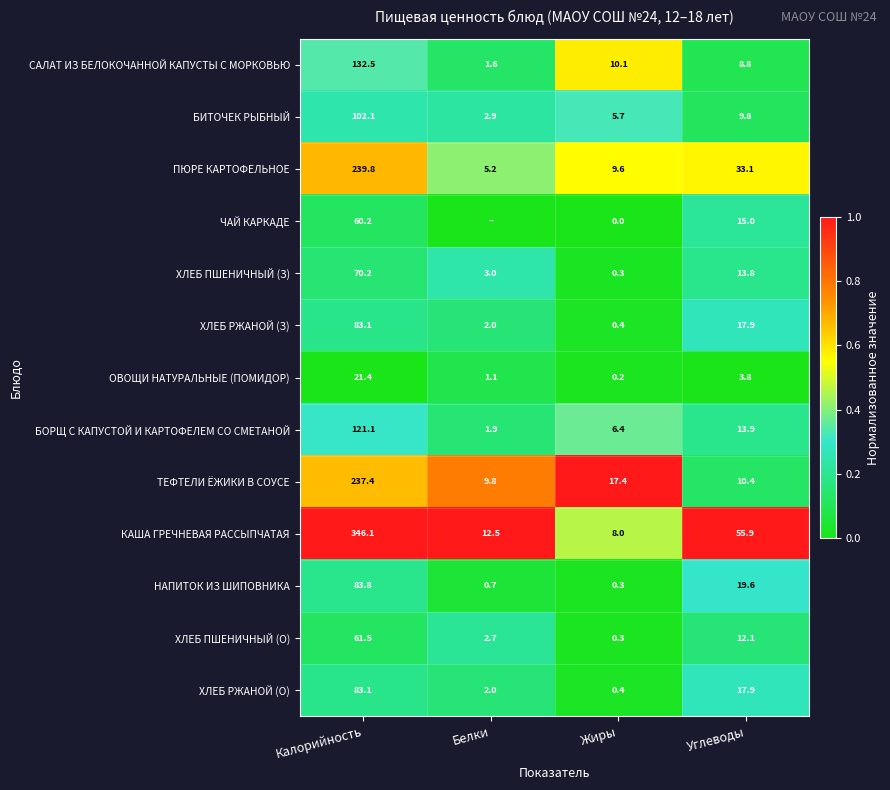

List the labels in order of ТЕФТЕЛИ ЁЖИКИ В СОУСЕ value, largest first.

Калорийность, Жиры, Углеводы, Белки